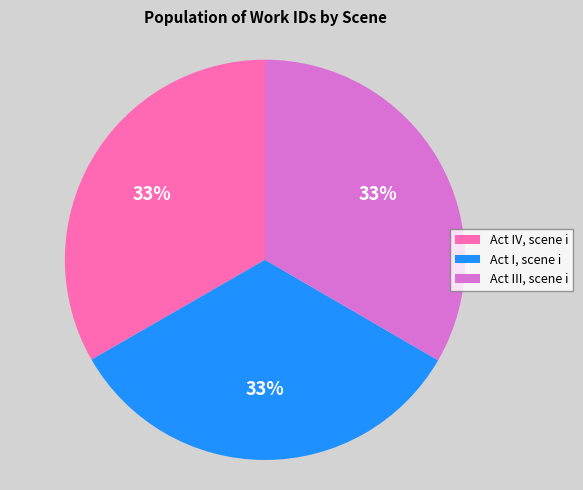

Count the number of slices in the pie.

3